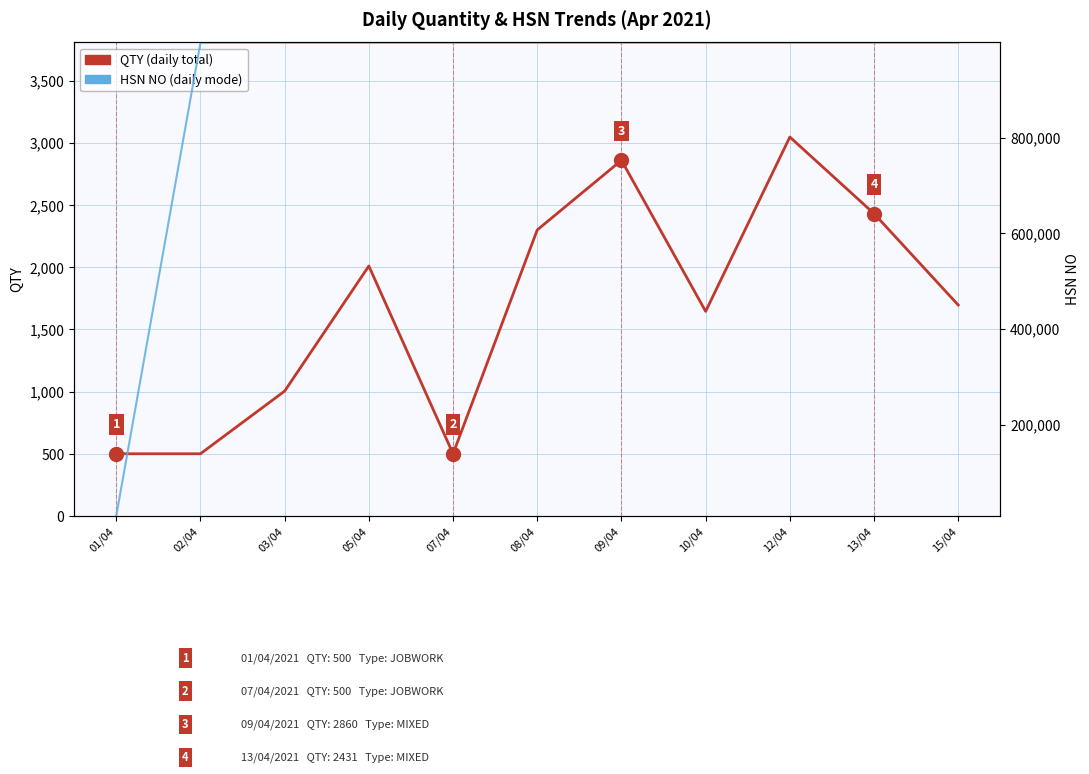

True or false: QTY (daily total) and HSN NO cross at least once.

False